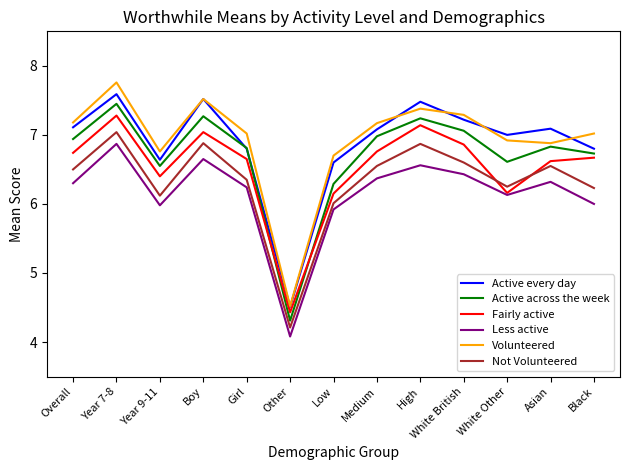

What are all the series names shown in the legend?

Active every day, Active across the week, Fairly active, Less active, Volunteered, Not Volunteered